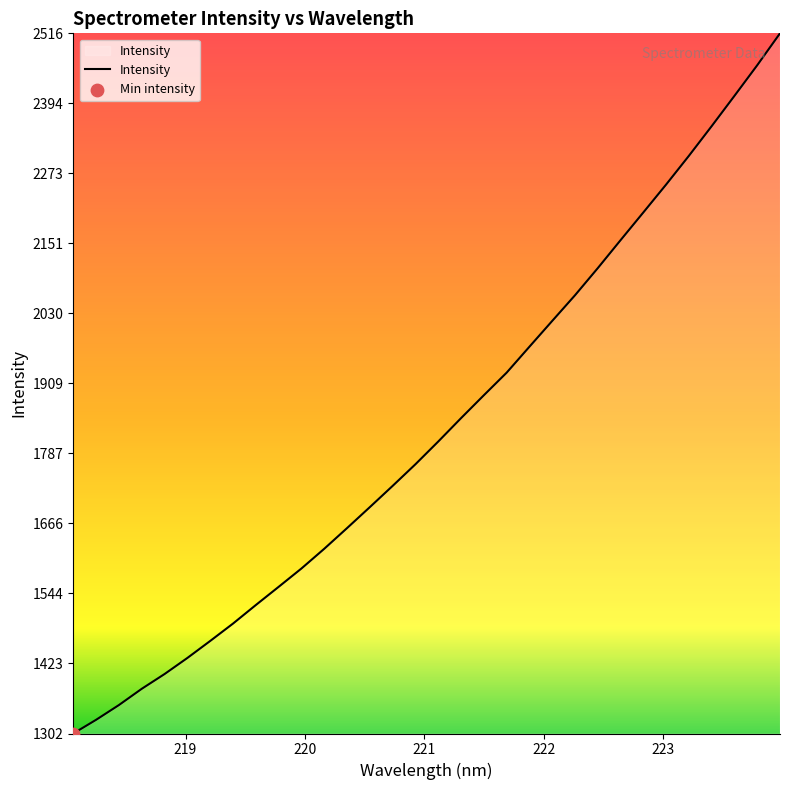

What is the greatest value displayed?

2515.5